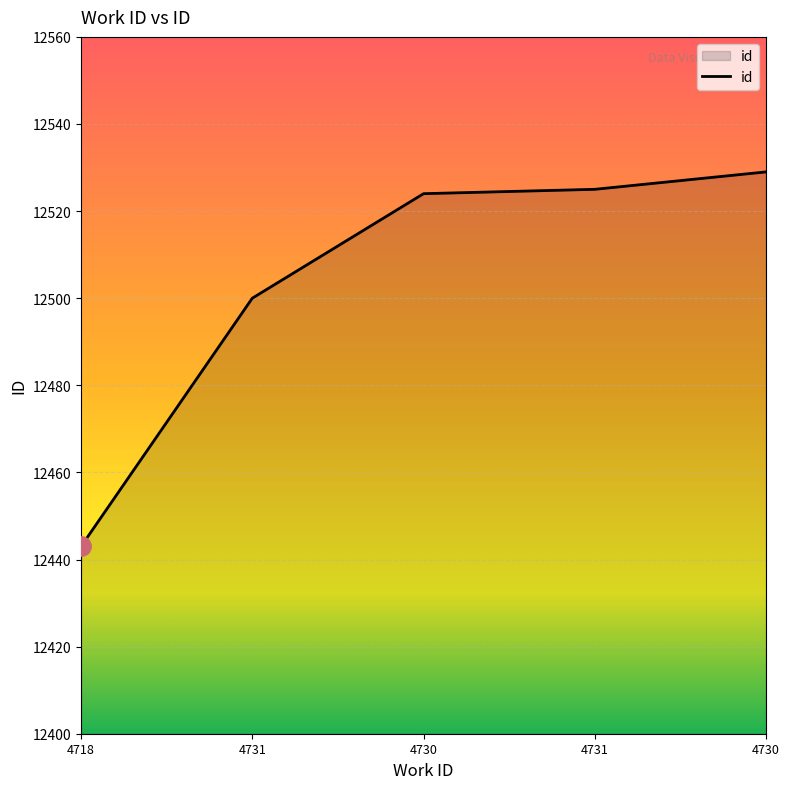

How many series are shown in this chart?

1